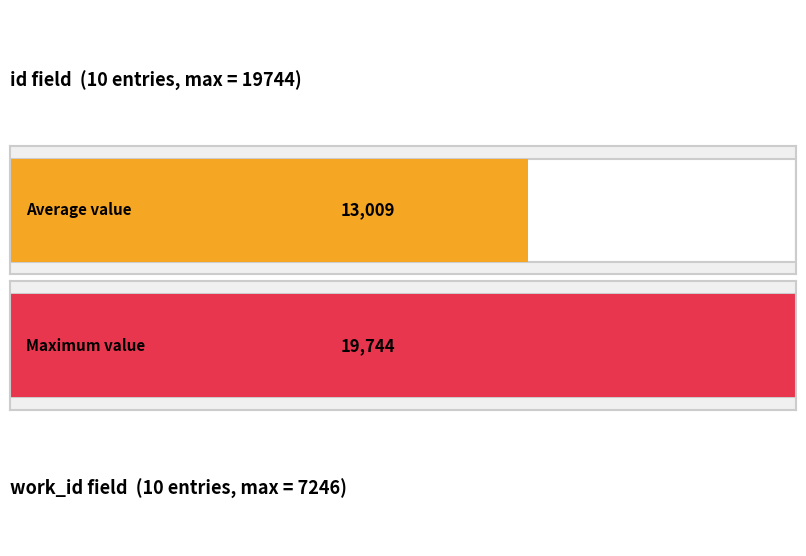

What are all the series names shown in the legend?

id, work_id